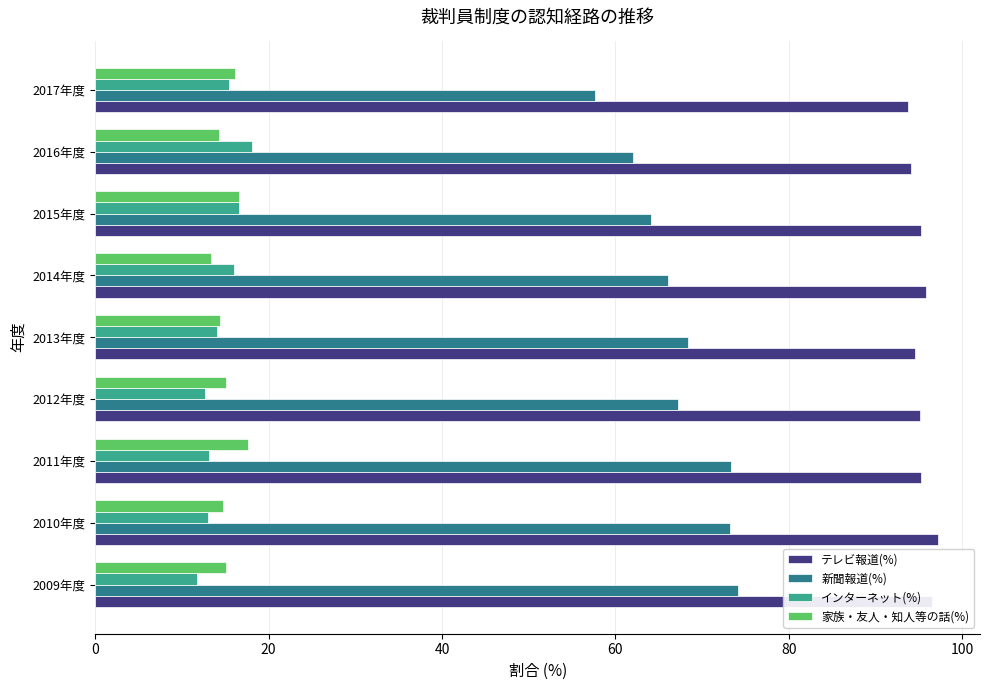

The 家族・友人・知人等の話(%) series shows 19.6 at 2016年度. True or false?

False